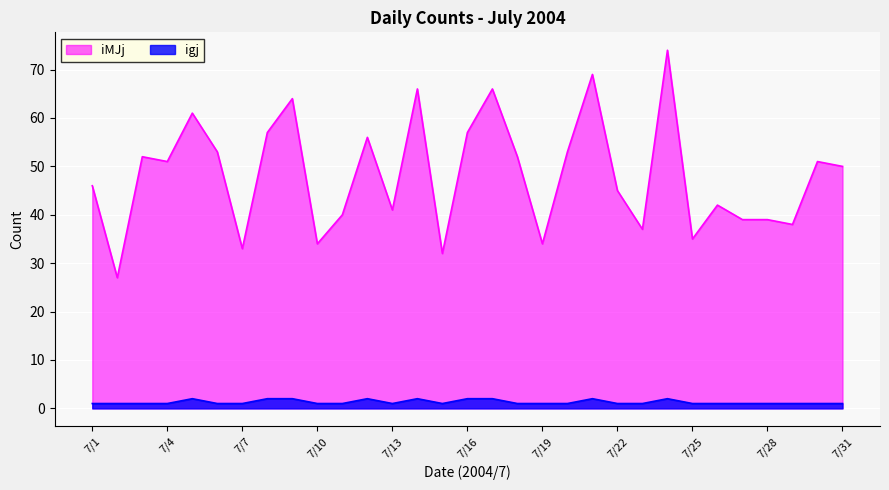

Reading right to left, list all the values displayed in this chart.

igj: 1	1	1	1	1	1	1	2	1	1	2	1	1	1	2	2	1	2	1	2	1	1	2	2	1	1	2	1	1	1	1
iMJj: 50	51	38	39	39	42	35	74	37	45	69	53	34	52	66	57	32	66	41	56	40	34	64	57	33	53	61	51	52	27	46